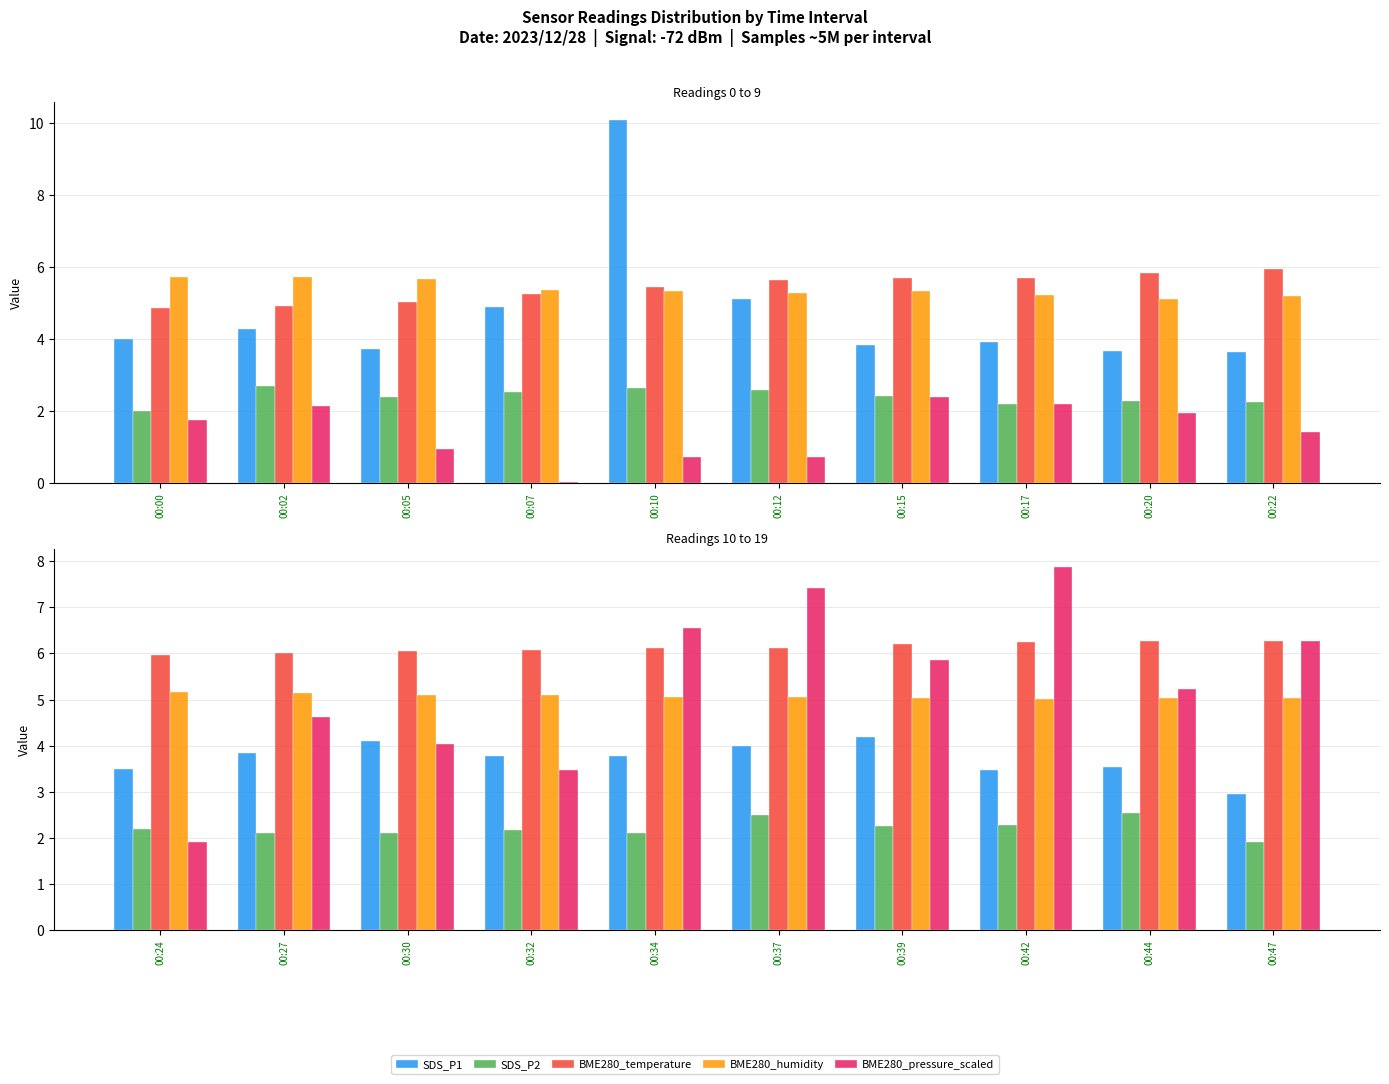

Is the value of BME280_humidity at 00:32 greater than the value of BME280_temperature at 00:44?

No